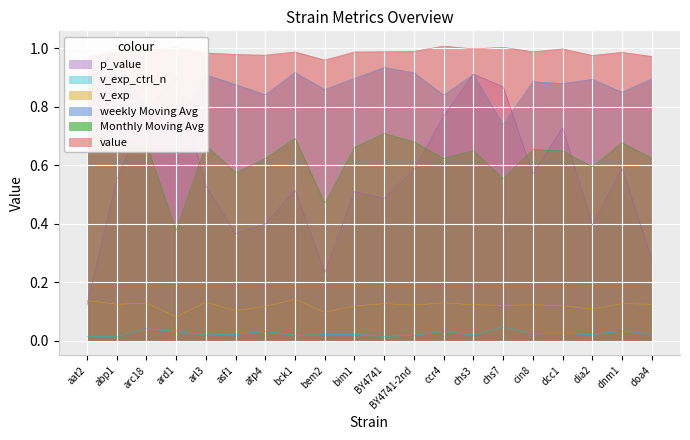

Which series has the largest total across all categories?

value